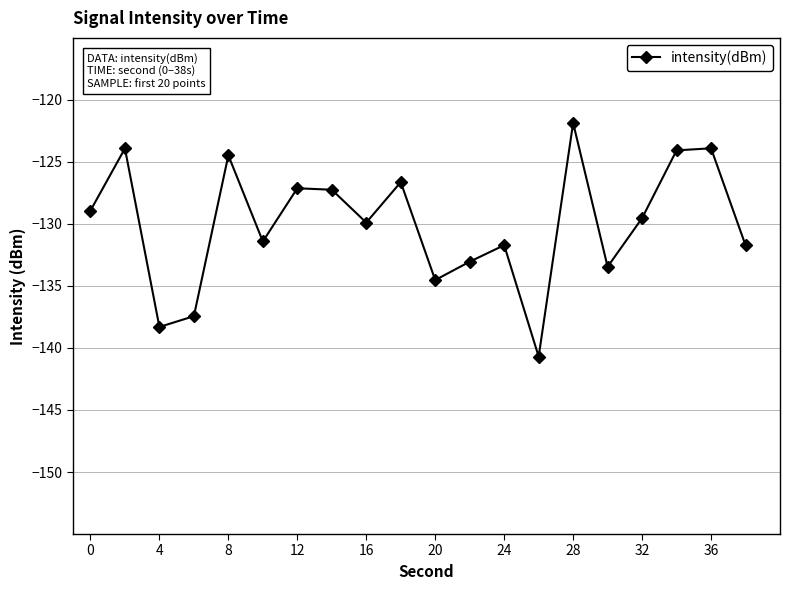

What is the value of the 1st point from the left?

-128.9